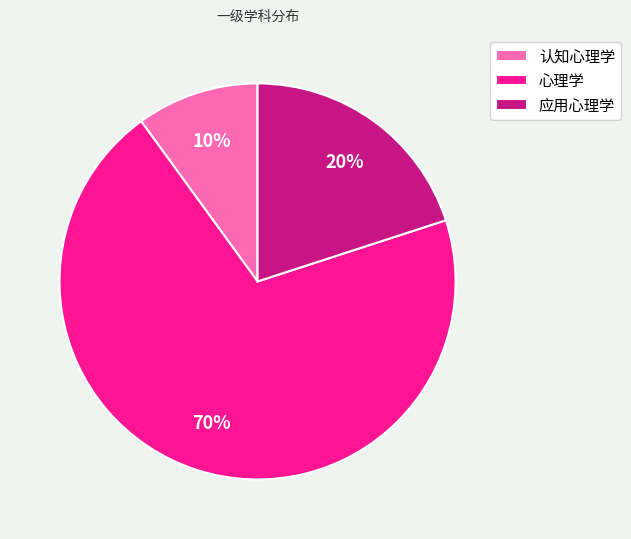

Which category has the smallest portion of the pie?

认知心理学